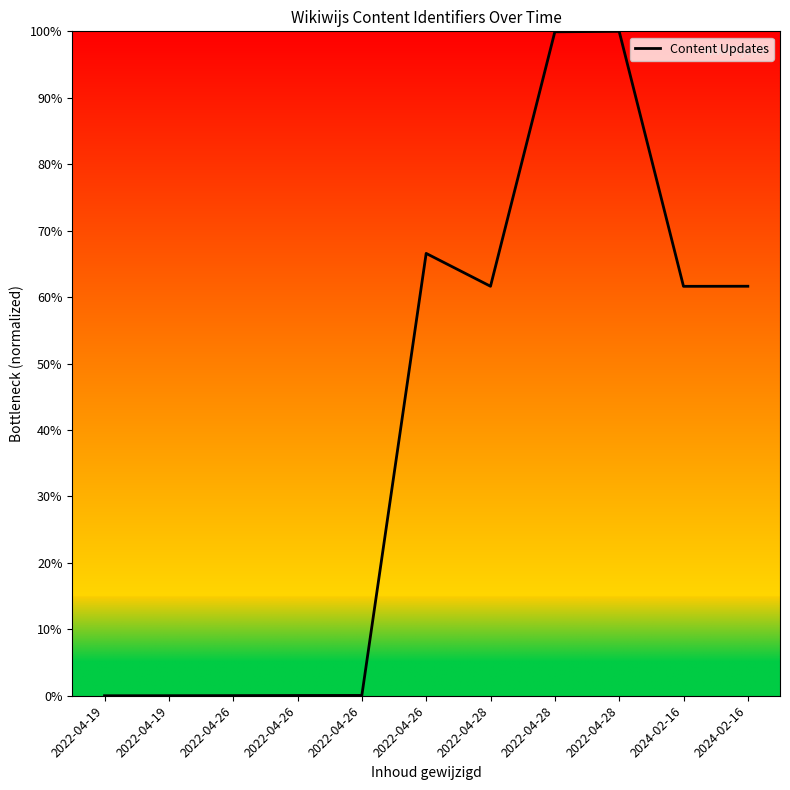

Where is the first local maximum?

2022-04-26